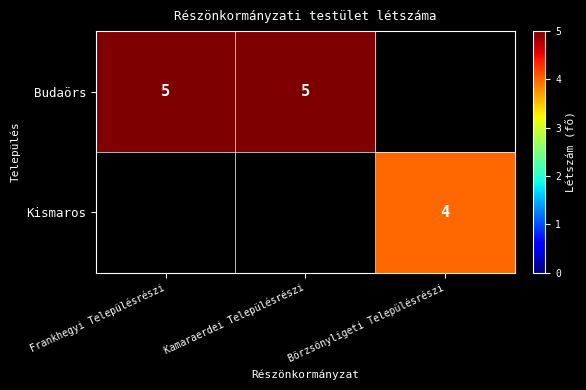

The value of Kismaros at Börzsönyligeti Településrészi is 4. True or false?

True